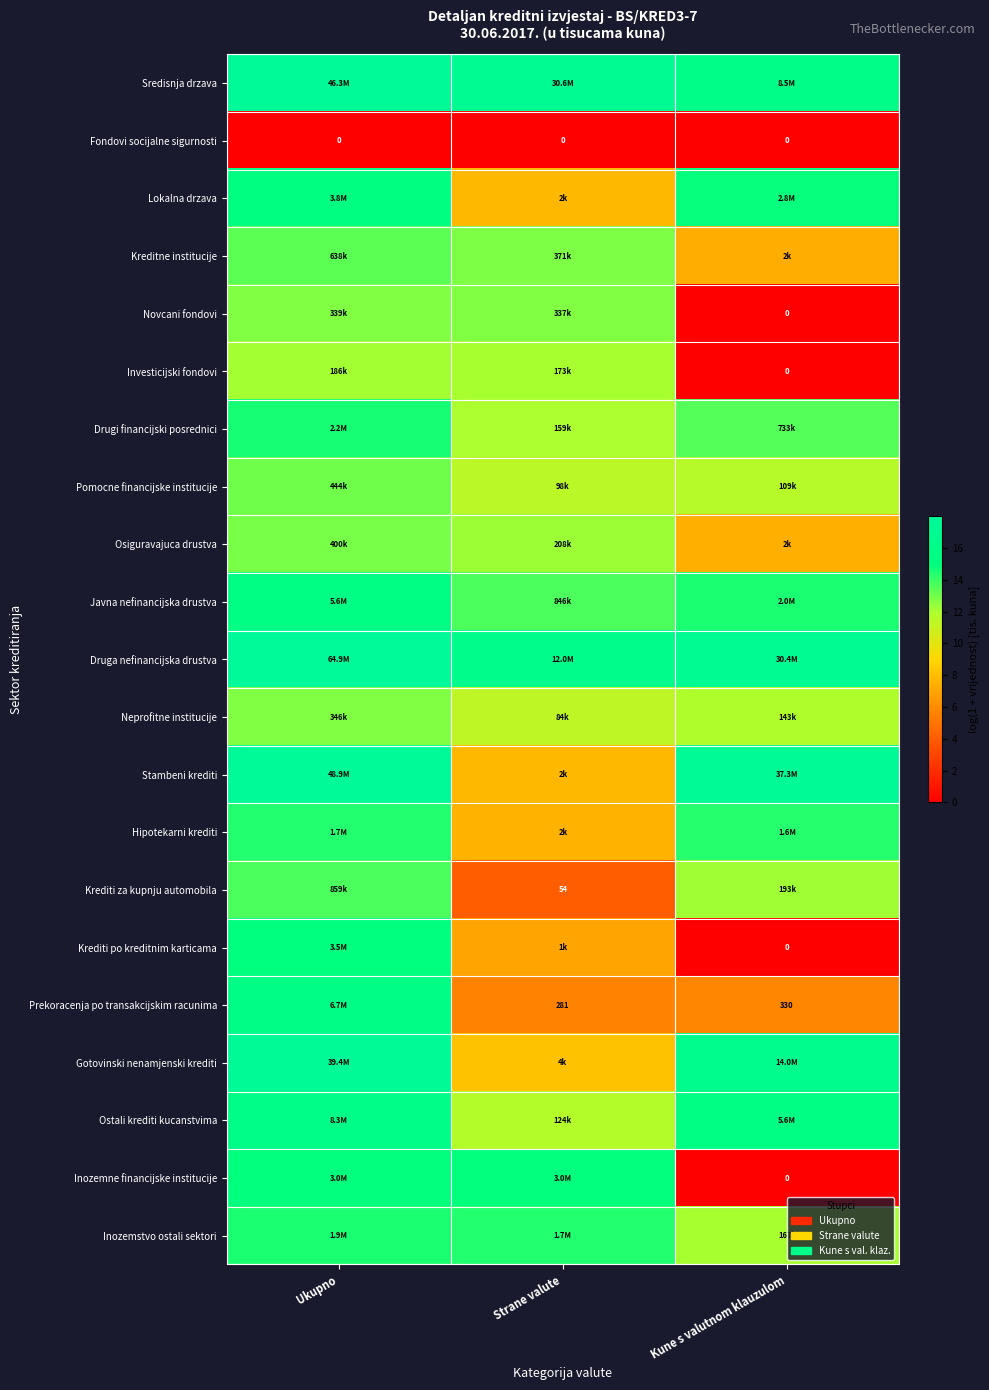

What is the highest value of the Ostali krediti kucanstvima series?

15.9